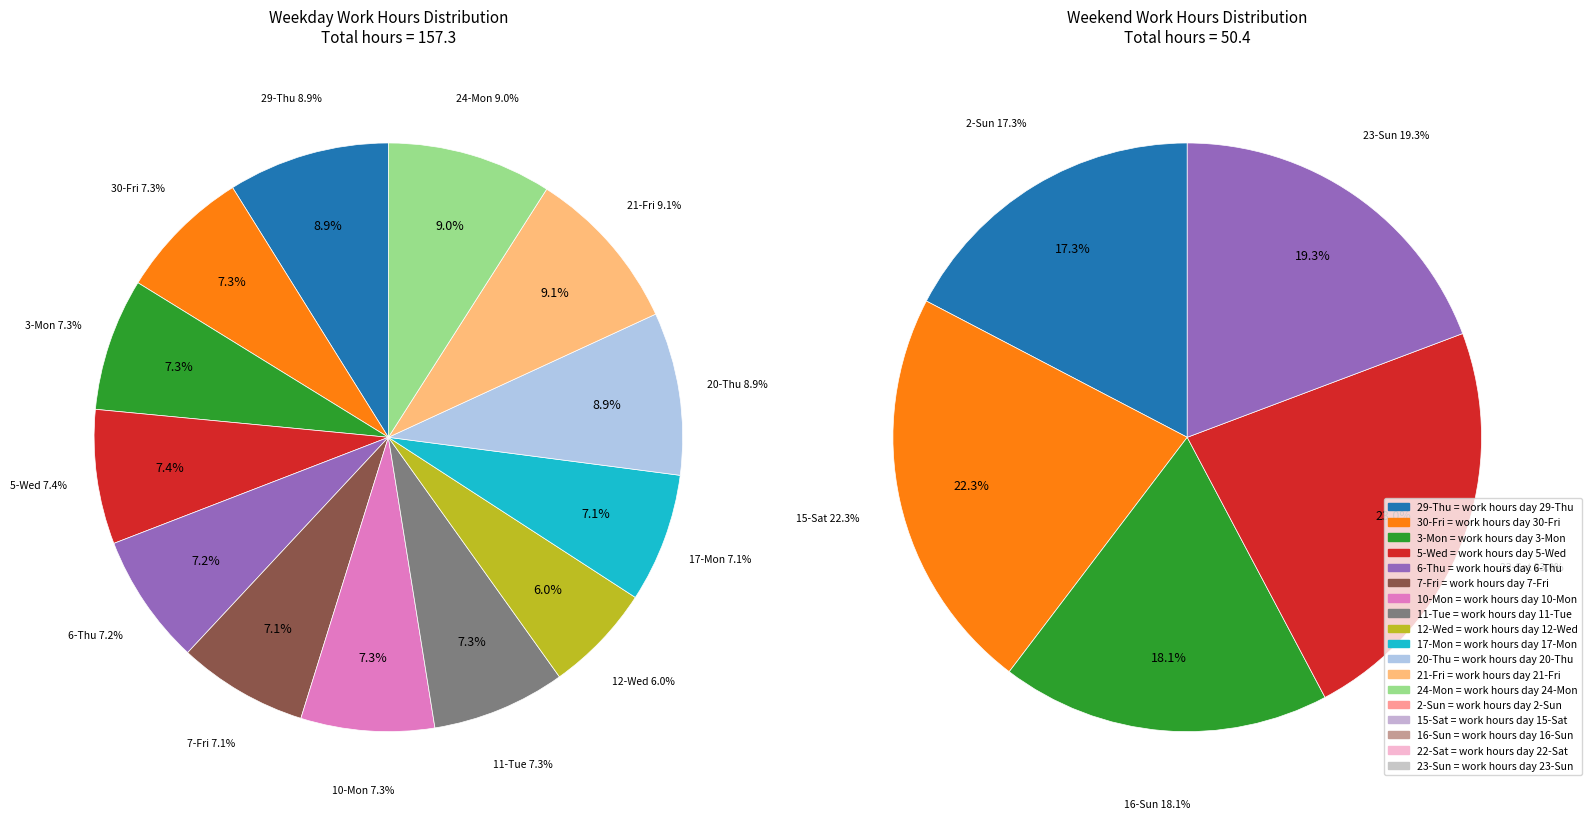

Is 11-Tue the majority of the pie?

No